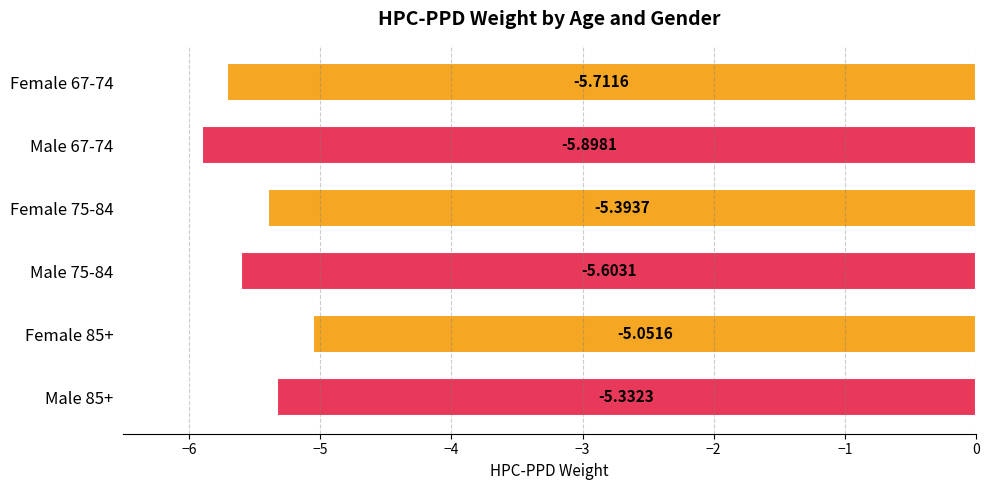

What is the sum of all values?

-33.0